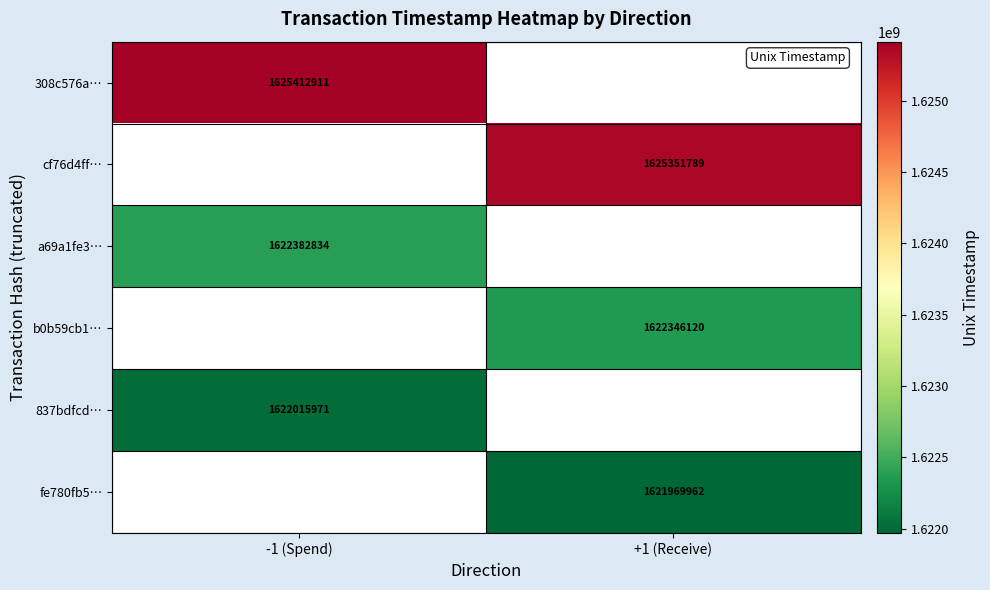

Is the value of cf76d4ff… at +1 (Receive) greater than the value of 308c576a… at -1 (Spend)?

No